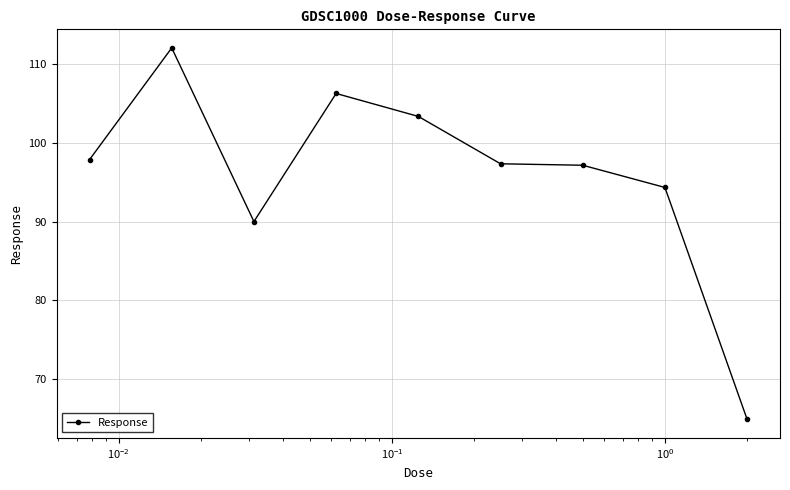

What is the difference between the maximum and second lowest values?

22.0